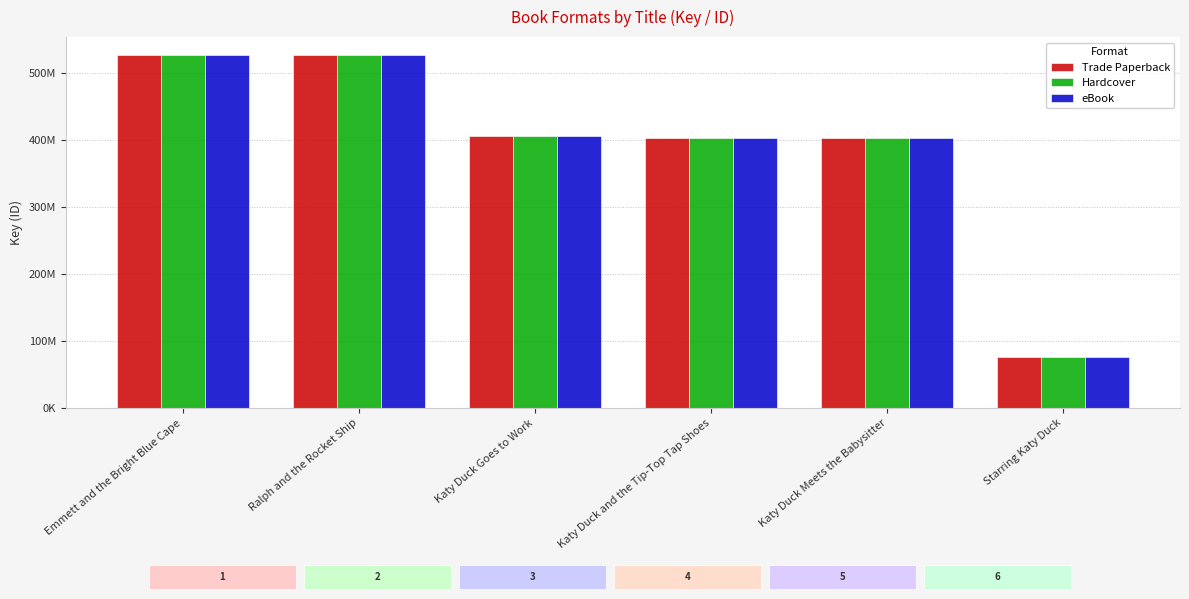

At how many categories does at least one series exceed 458614814?

2